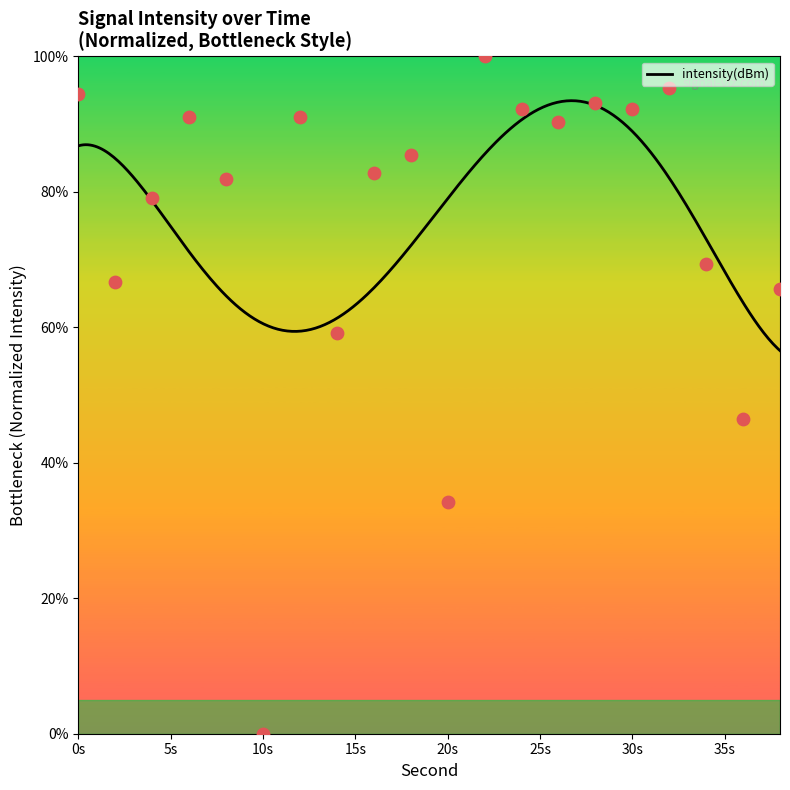

Approximately how many times larger is the value at 2 compared to 34?

1.0